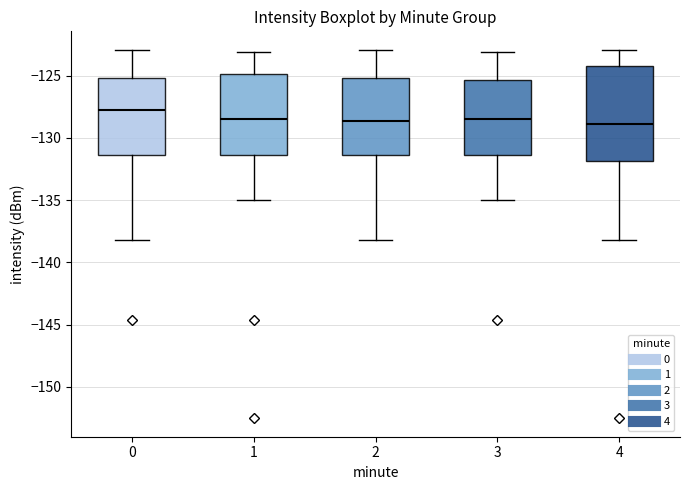

Reading left to right, read every box against the y-axis: the position of its median line, the range the box covers, and the ends of its whiskers. The values are not printed on the chart, so give them approximately, as read against the axis.

0: median -128.0, box -131.5 to -125.0, whiskers -138.0 to -123.0
1: median -128.5, box -131.5 to -125.0, whiskers -135.0 to -123.0
2: median -128.5, box -131.5 to -125.0, whiskers -138.0 to -123.0
3: median -128.5, box -131.5 to -125.5, whiskers -135.0 to -123.0
4: median -129.0, box -132.0 to -124.5, whiskers -138.0 to -123.0